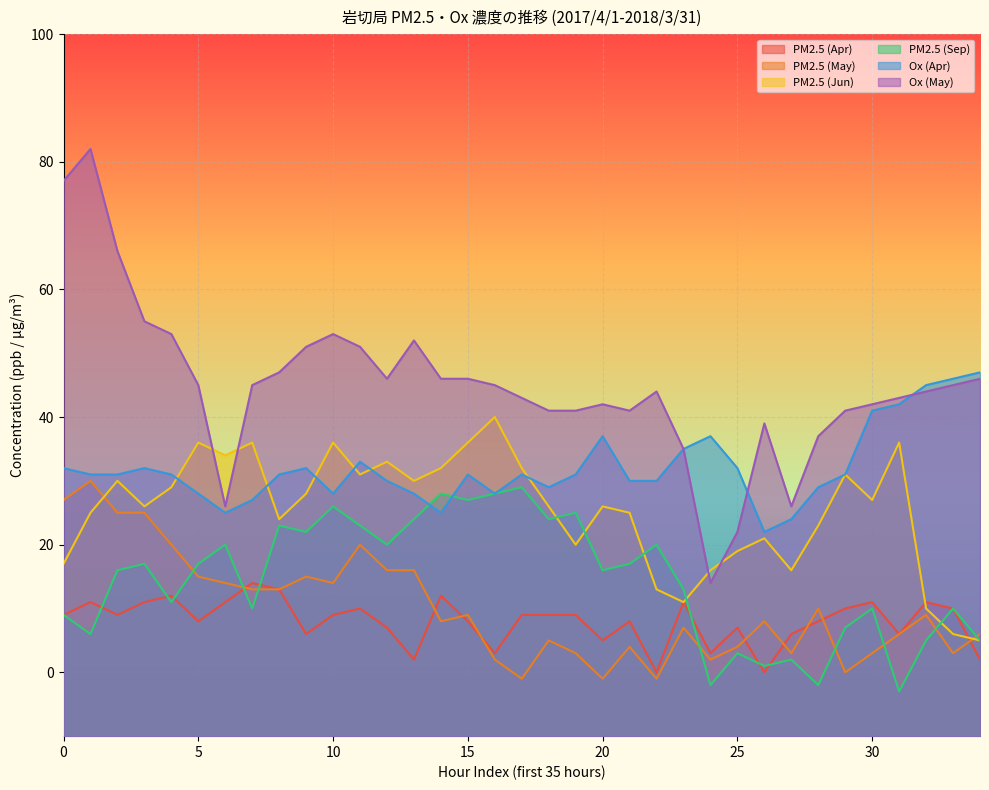

True or false: PM2.5 (May) and Ox (May) intersect in this chart.

False